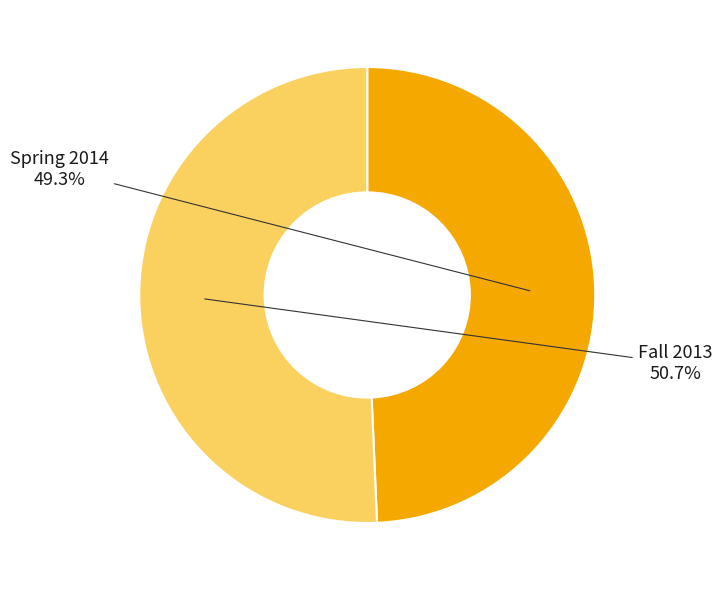

Count the number of slices in the pie.

2